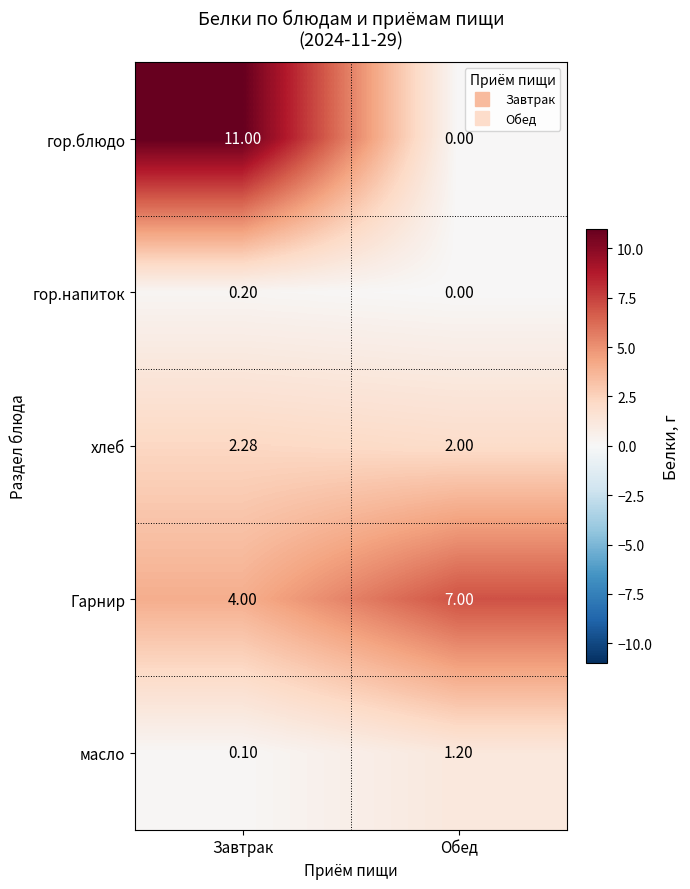

What is the spread (max minus min) of values at Обед?

7.0